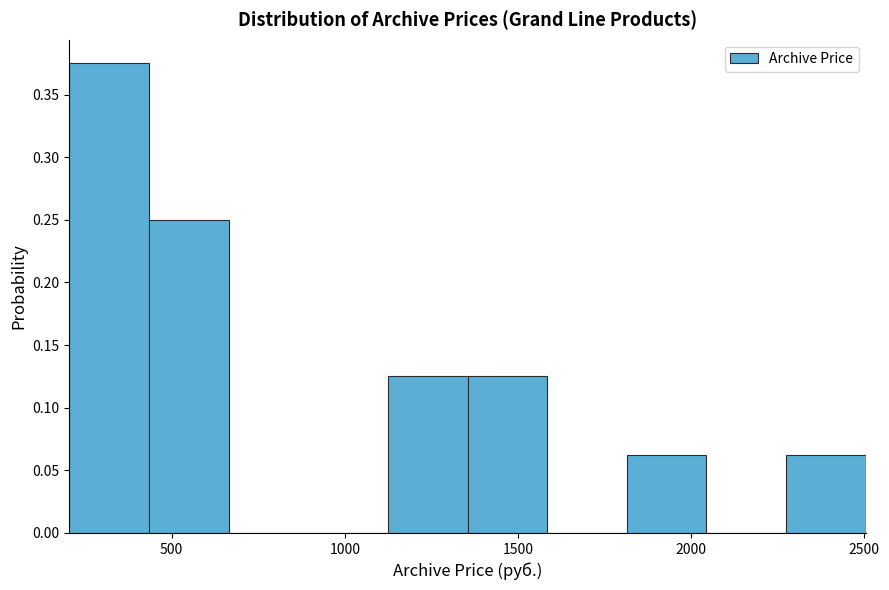

Over which range of the x-axis is the bar tallest?

200 to 450